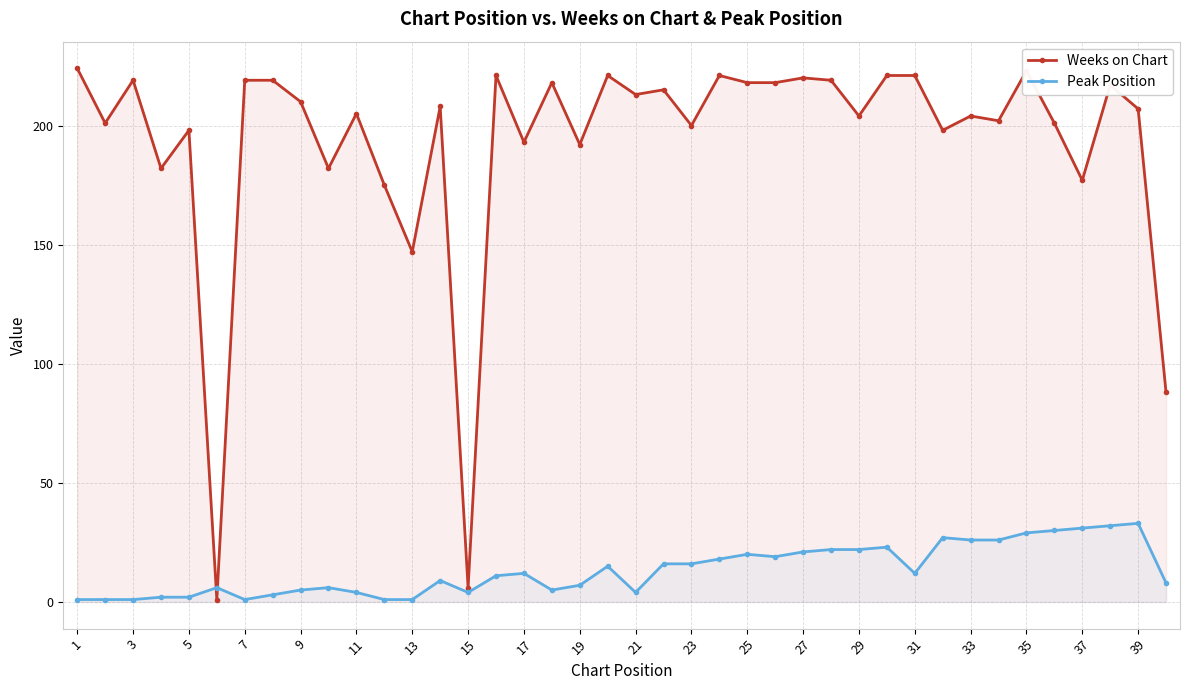

The value of Peak Position at 17 is 12. True or false?

True